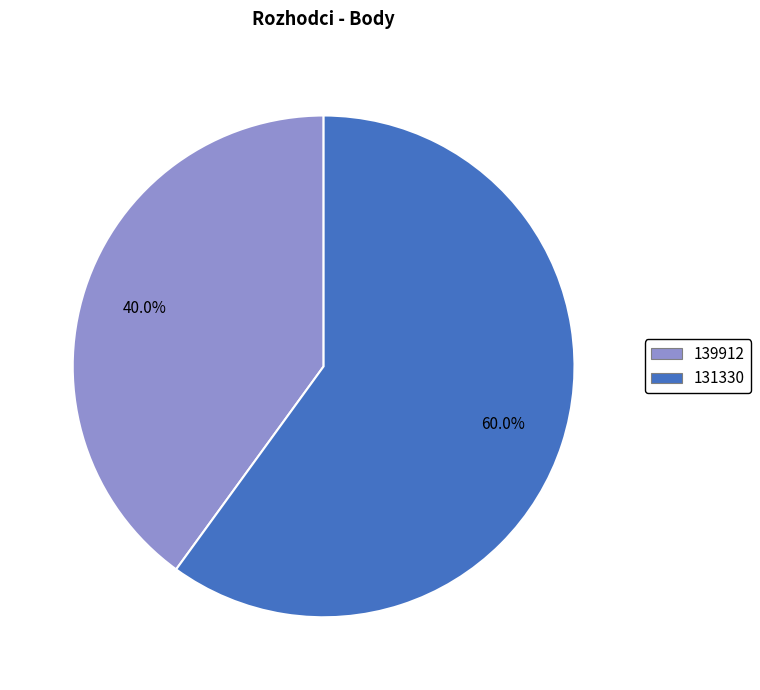

The 139912 slice represents 33% of the pie. True or false?

False